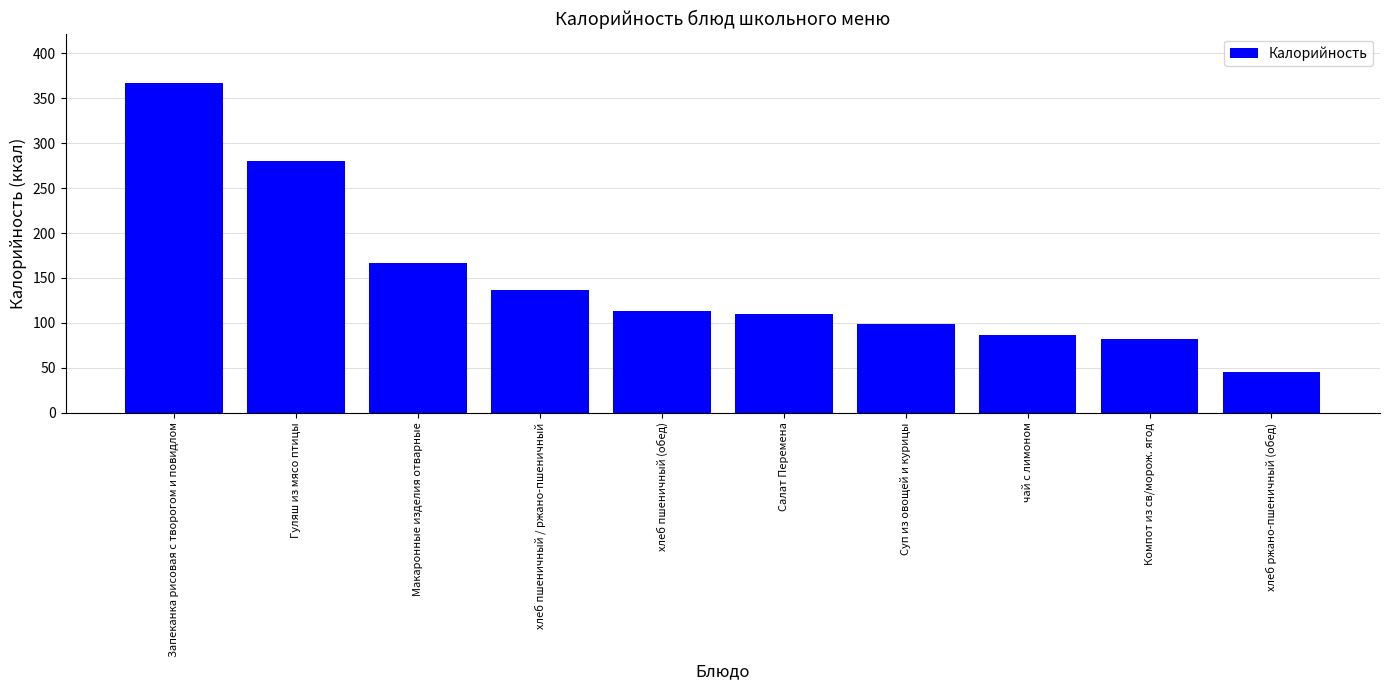

How many data points are less than 112?

5